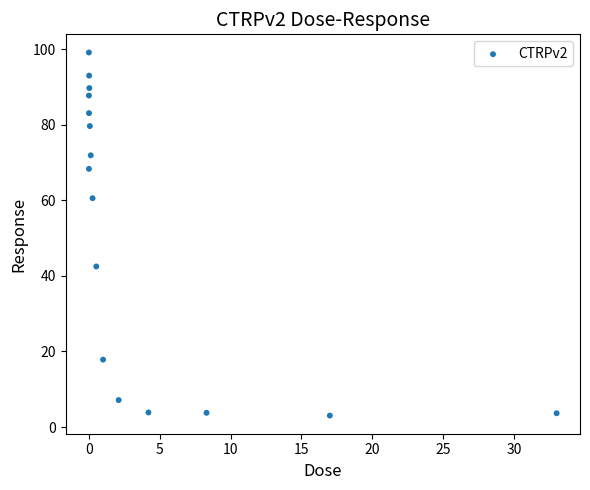

What is the range of Y values (max minus min)?

96.1